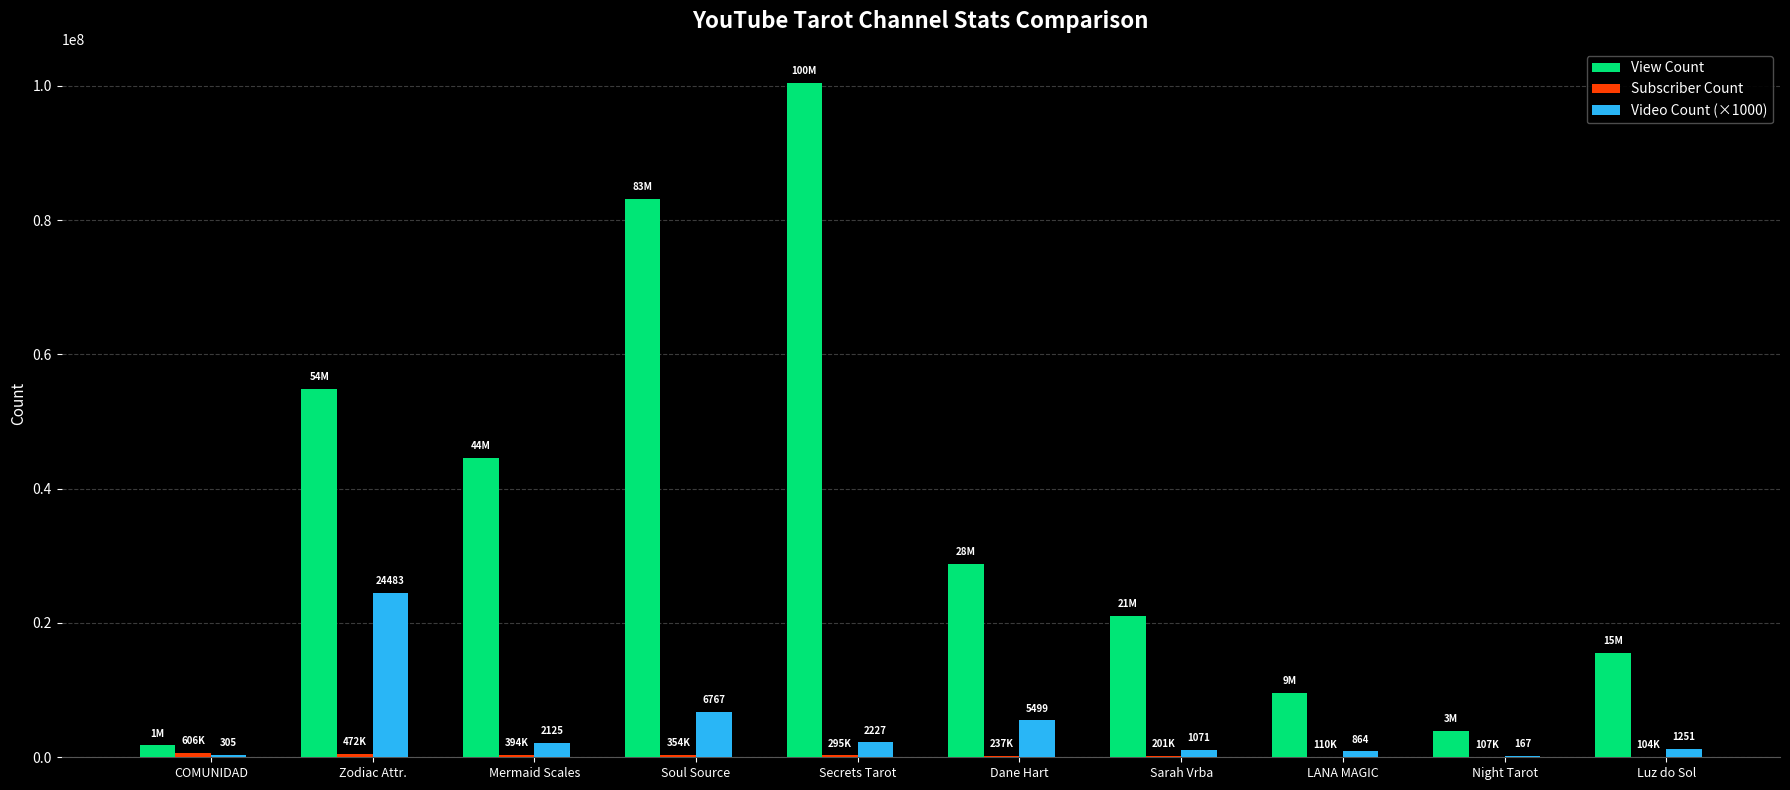

Which series changed the most between Dane Hart and Night Tarot?

View Count